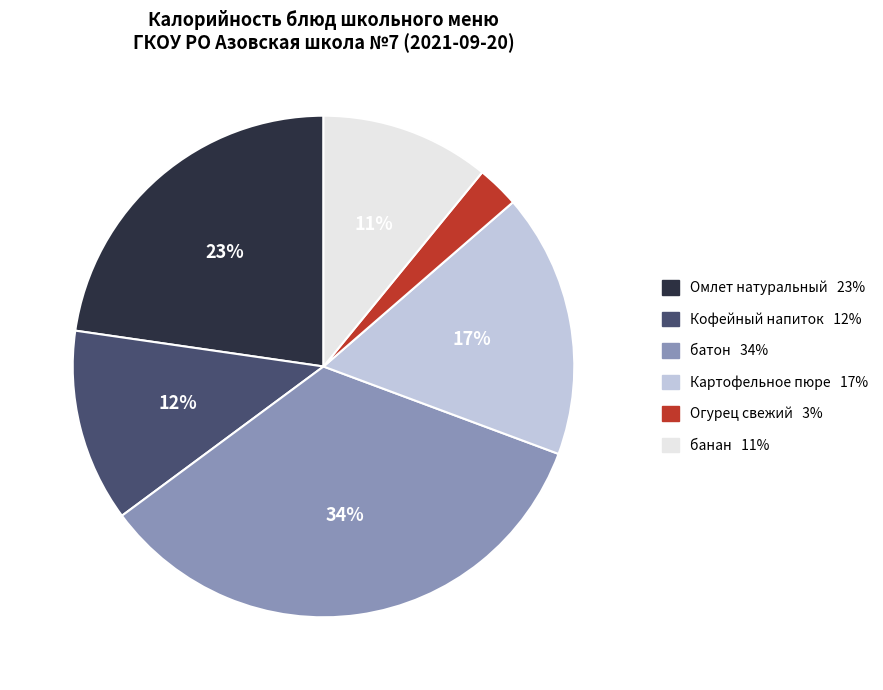

To the nearest percent, what portion does банан represent?

11%